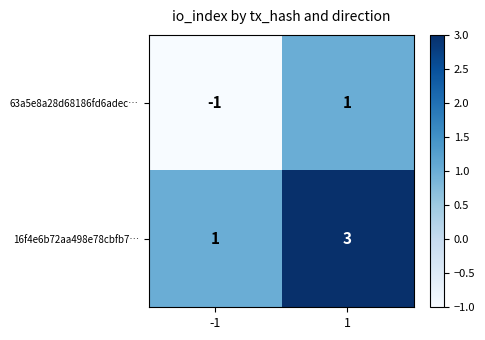

What is the sum of all 16f4e6b72aa498e78cbfb7… values?

4